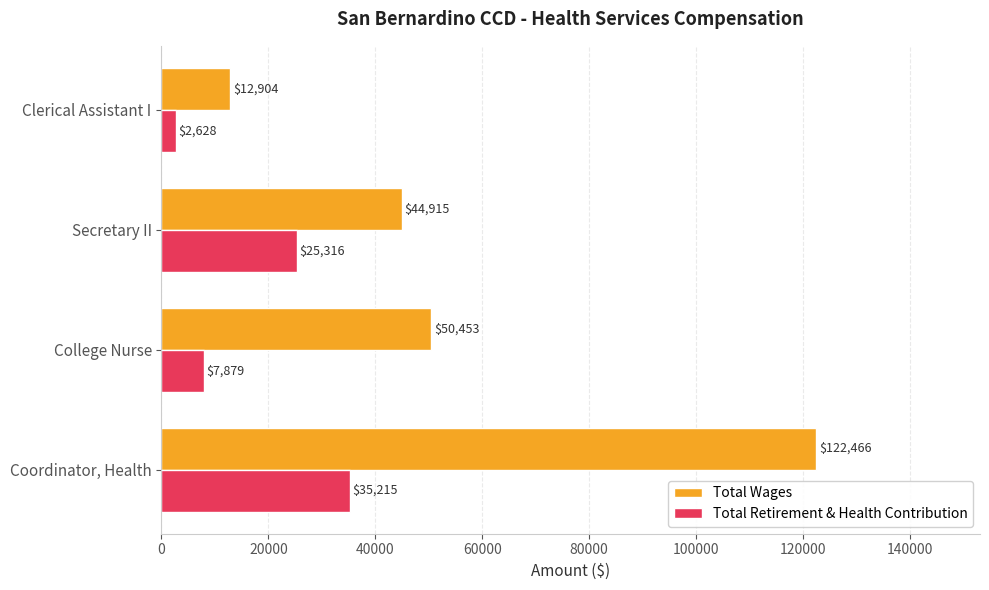

List the series in order of their peak value, highest first.

Total Wages, Total Retirement & Health Contribution